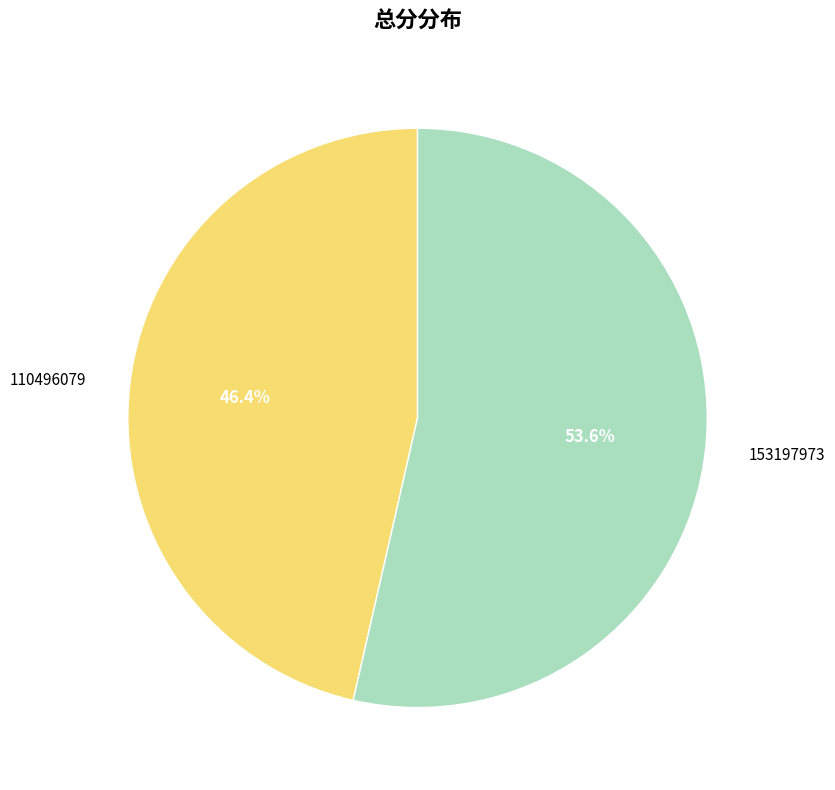

Approximately how many times larger is the value at 110496079 compared to 153197973?

0.9